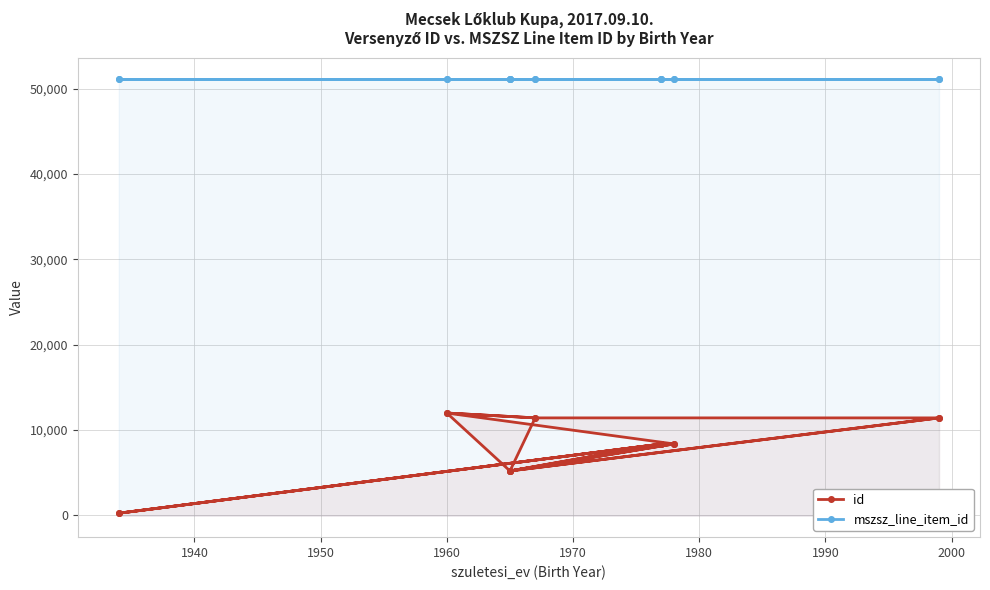

What is the difference between the second highest and minimum values in the mszsz_line_item_id series?

3